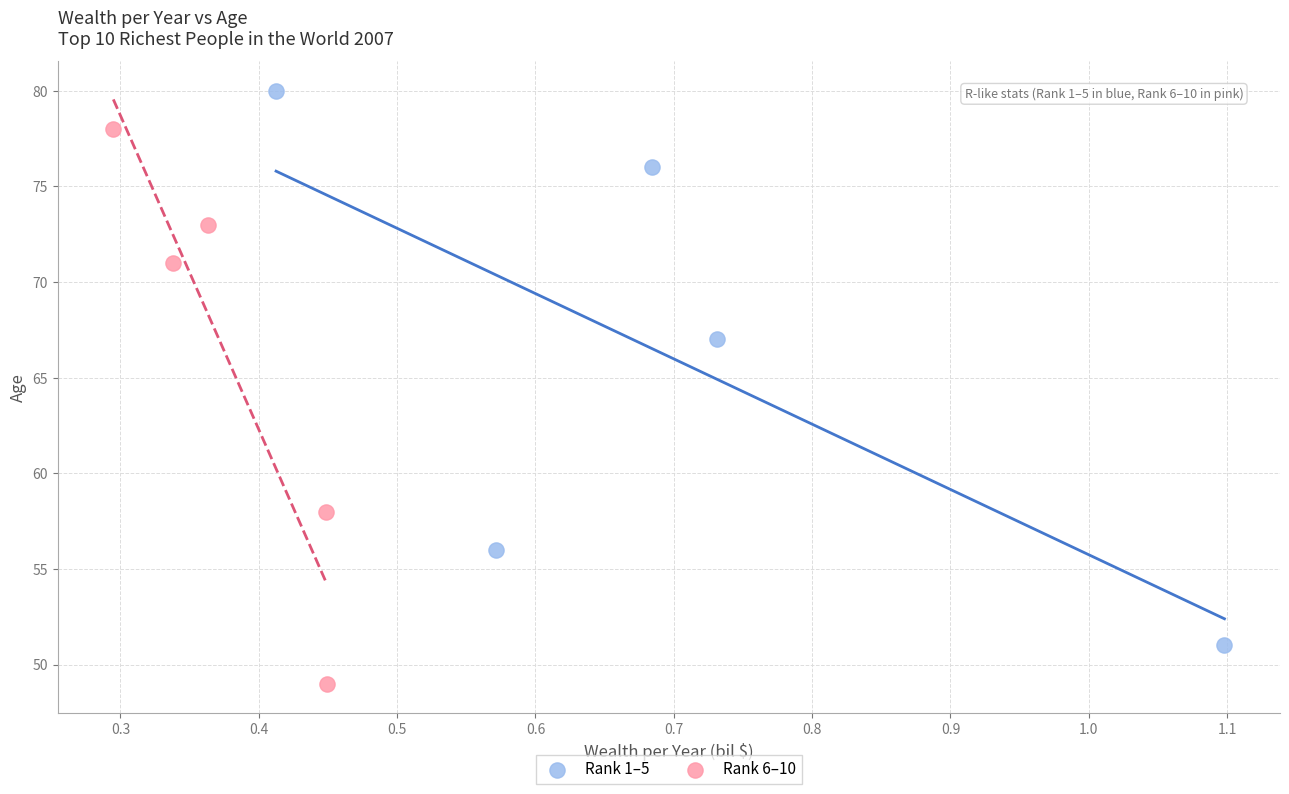

Which series contains the lowest Y value?

Rank 6–10